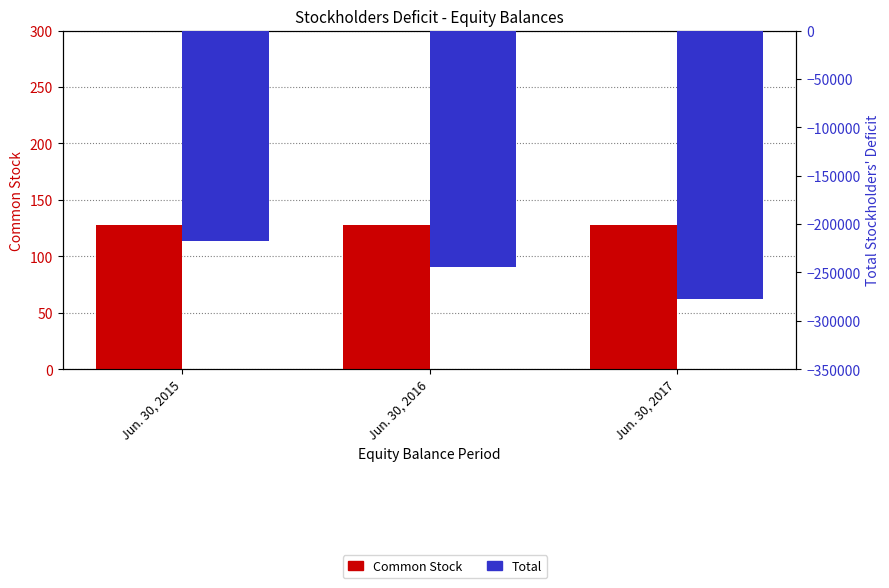

Between Jun. 30, 2017 and Jun. 30, 2015, which is larger?

Jun. 30, 2017